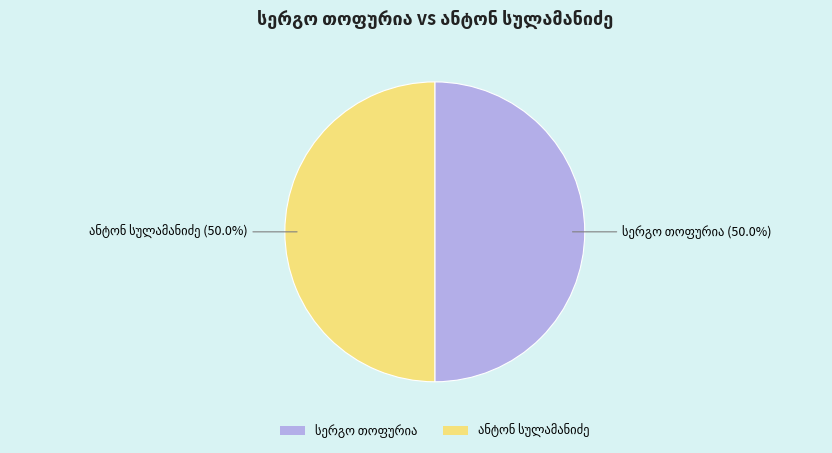

How many segments does this pie chart have?

2